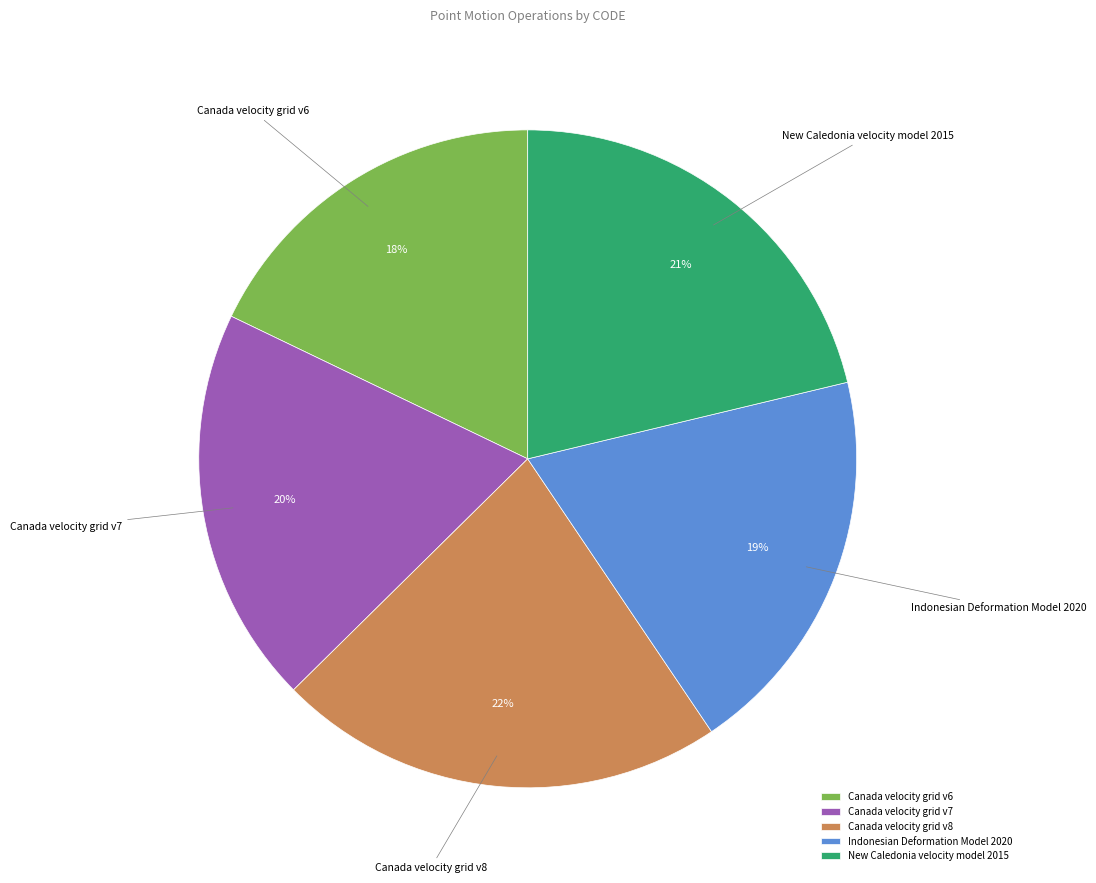

Between Canada velocity grid v6 and Canada velocity grid v8, which is larger?

Canada velocity grid v8